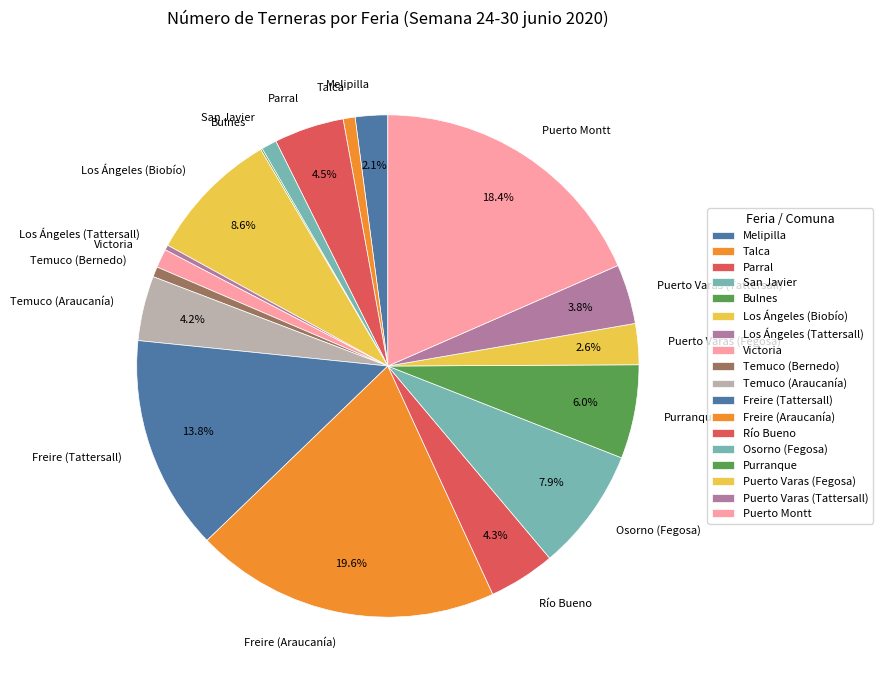

Is the sum of Los Ángeles (Biobío) and San Javier greater than half?

No